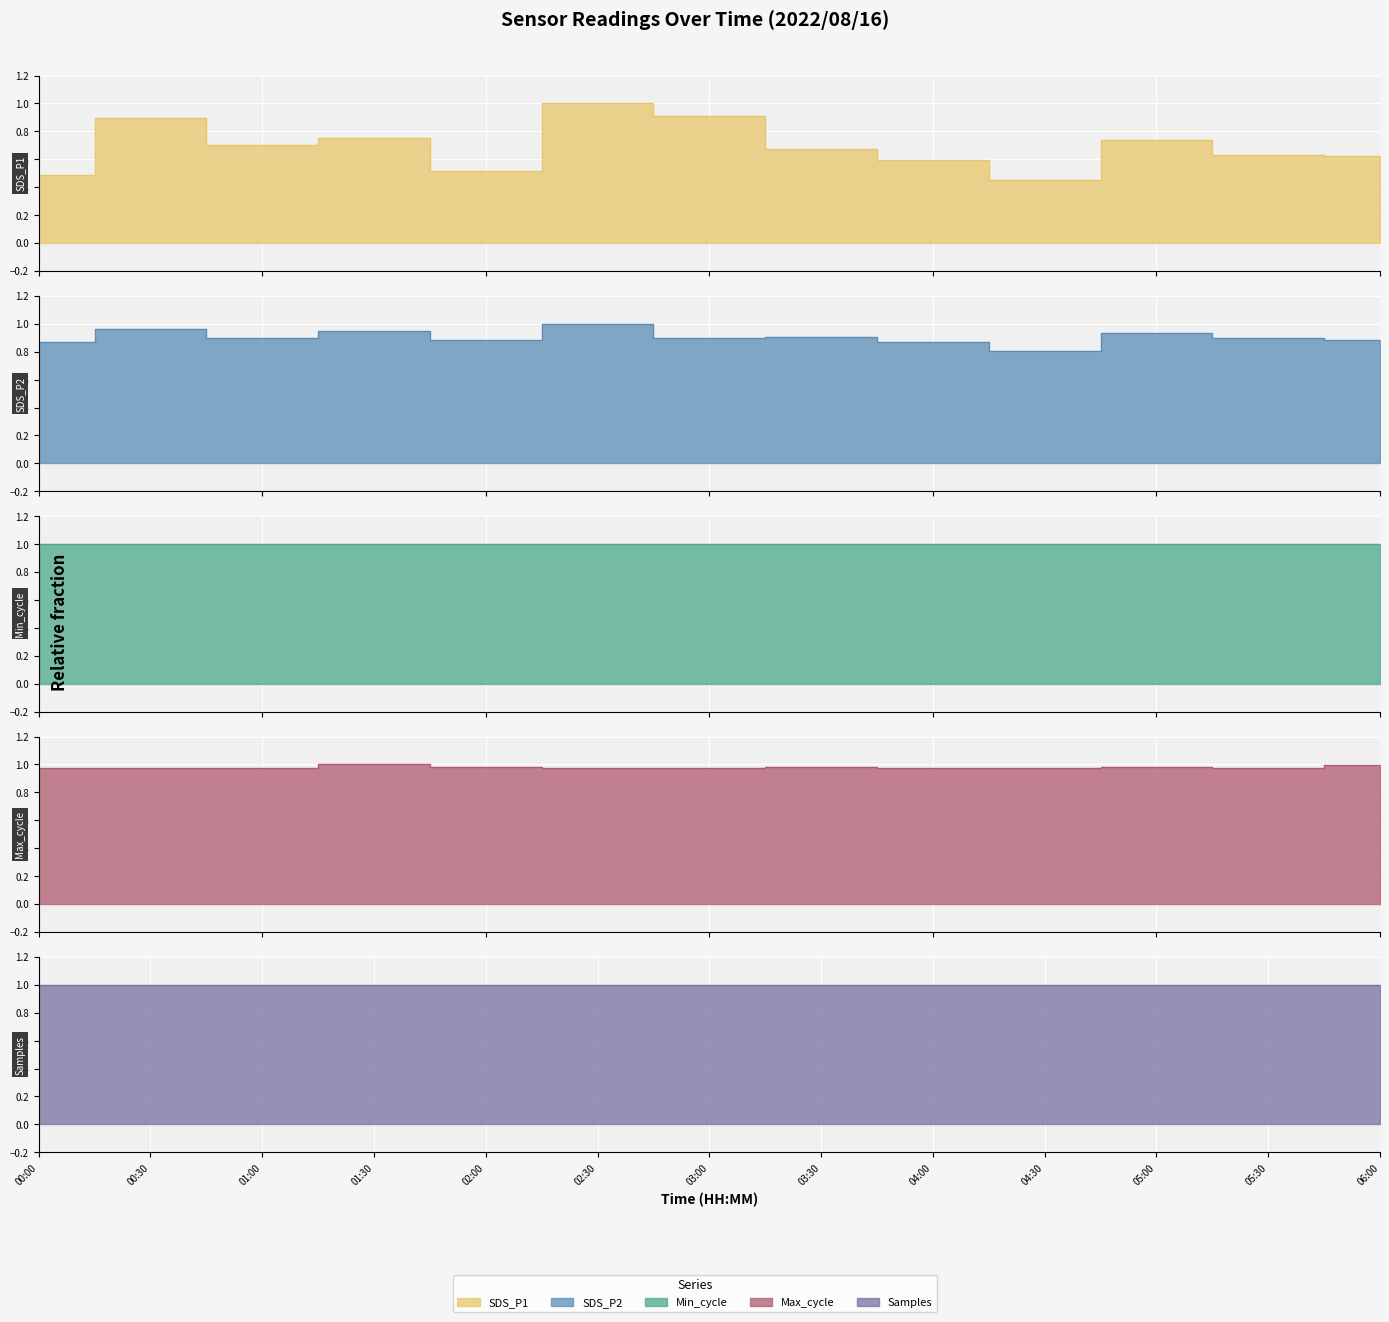

Which series ends up on top after the final intersection of Max_cycle and SDS_P1?

Max_cycle